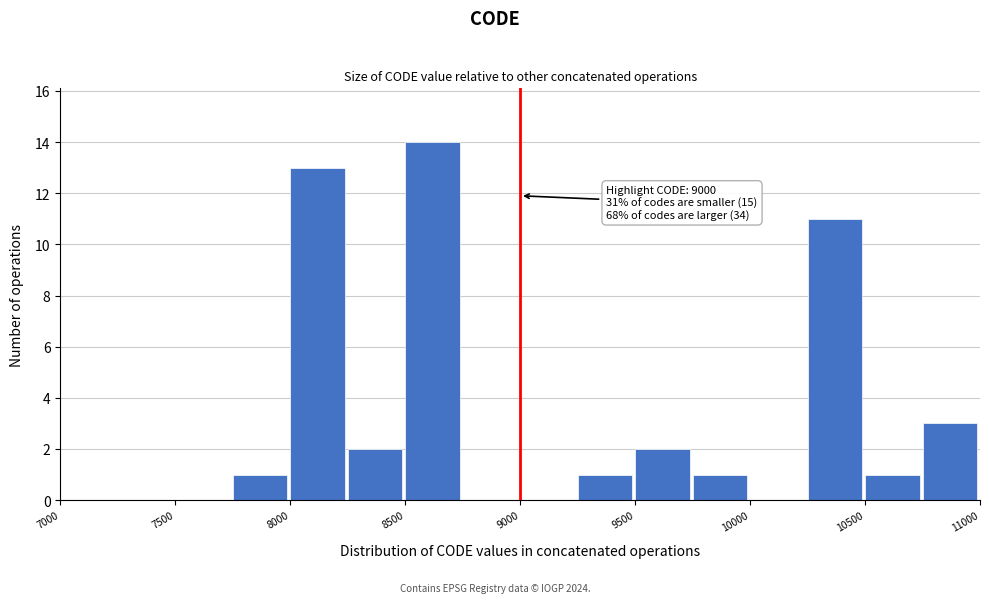

Which range on the x-axis has the tallest bar?

8500 to 8750